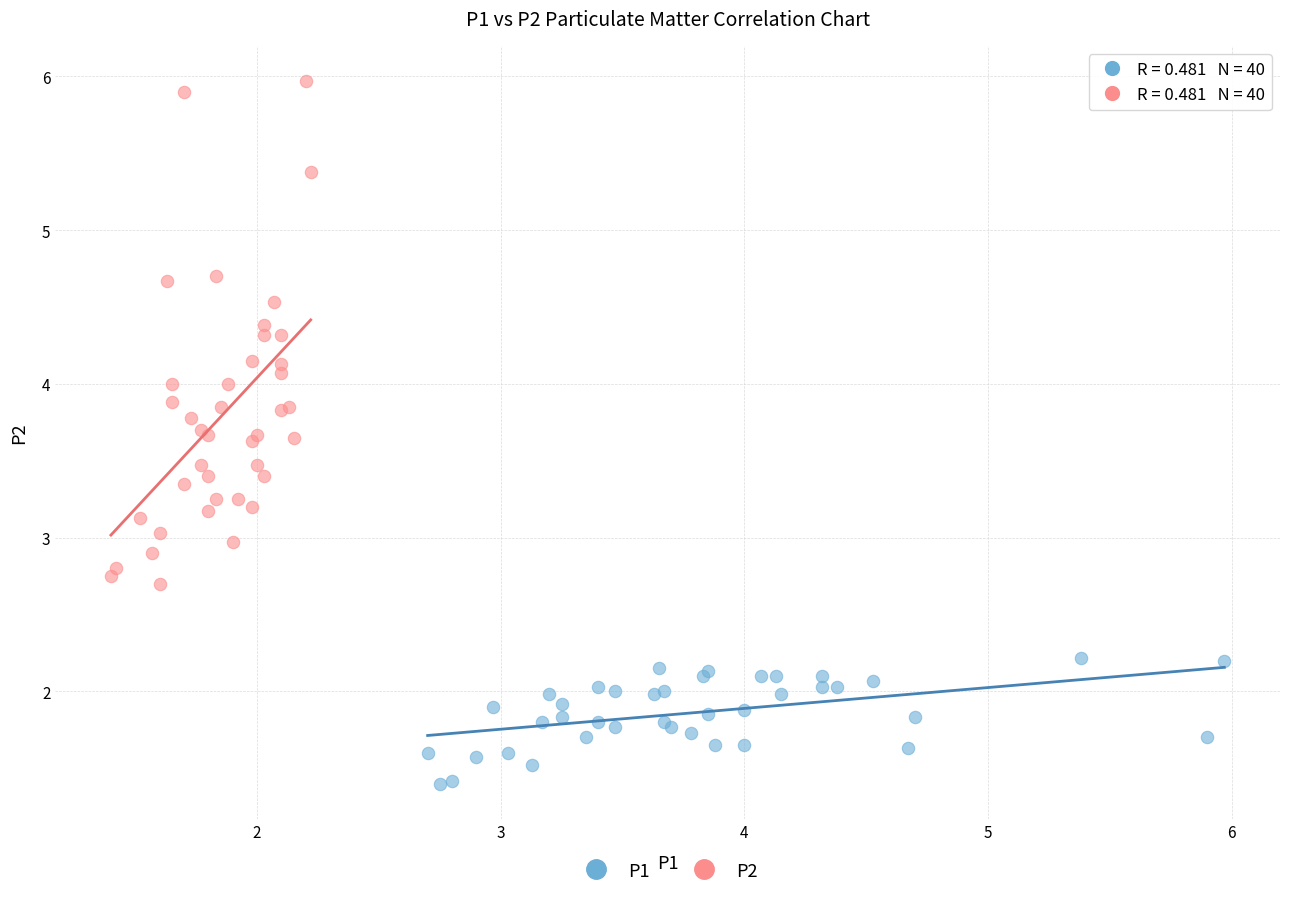

Which series has the largest Y range (max minus min)?

P2